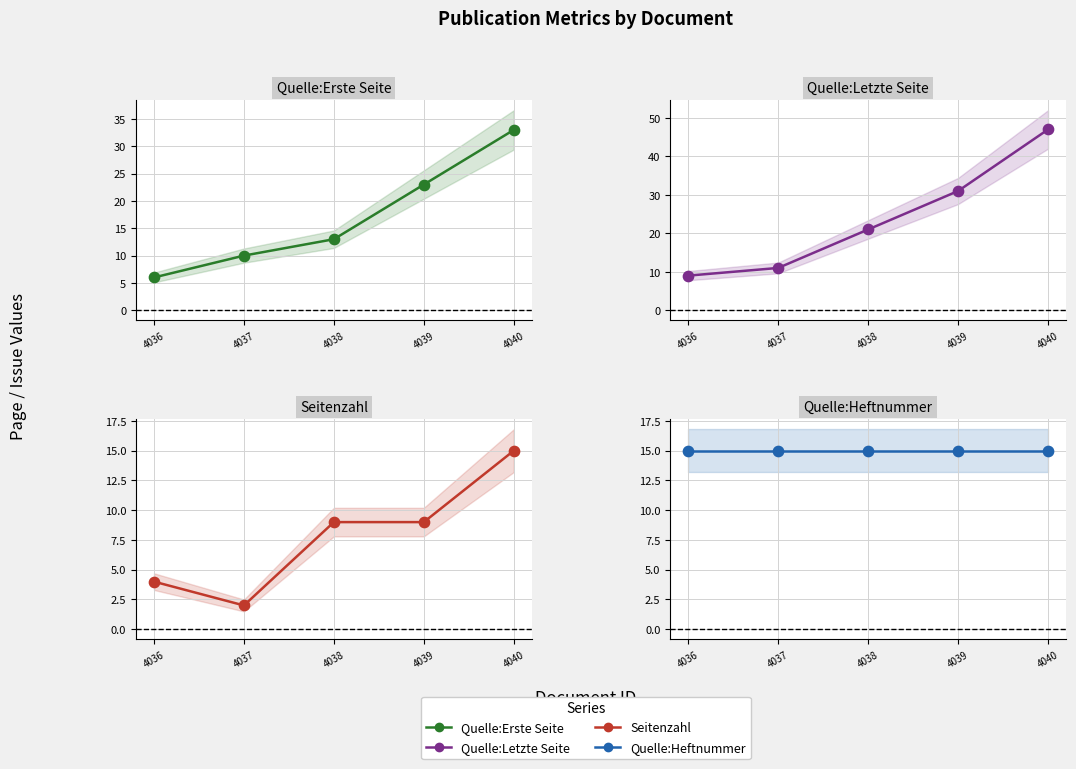

What are all the series names shown in the legend?

Quelle:Erste Seite, Quelle:Letzte Seite, Seitenzahl, Quelle:Heftnummer